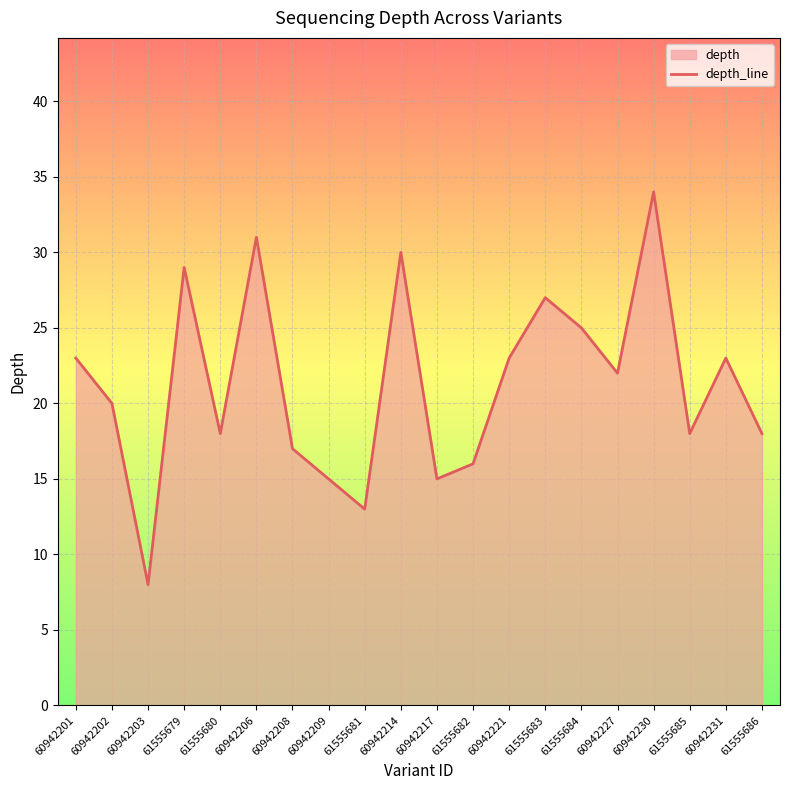

What position from the left is 61555680?

5